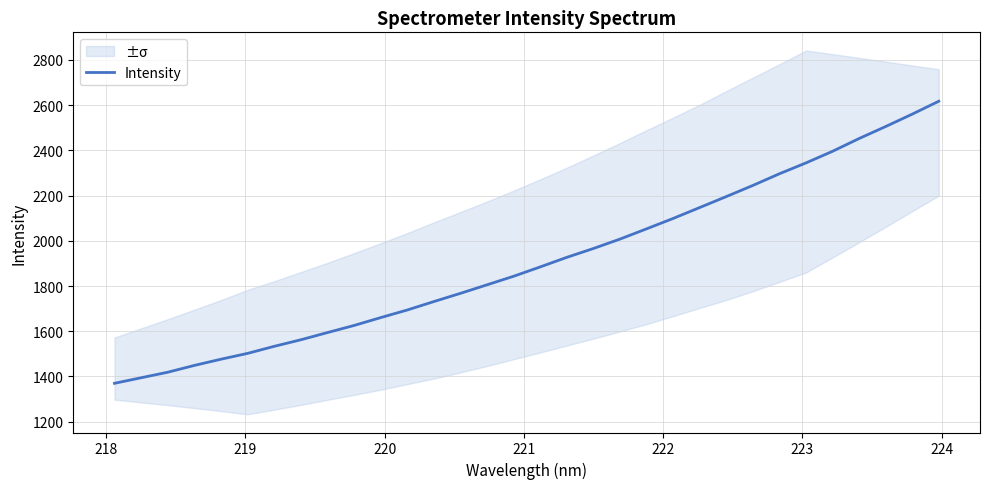

What is the highest value of the Intensity series?

2617.5